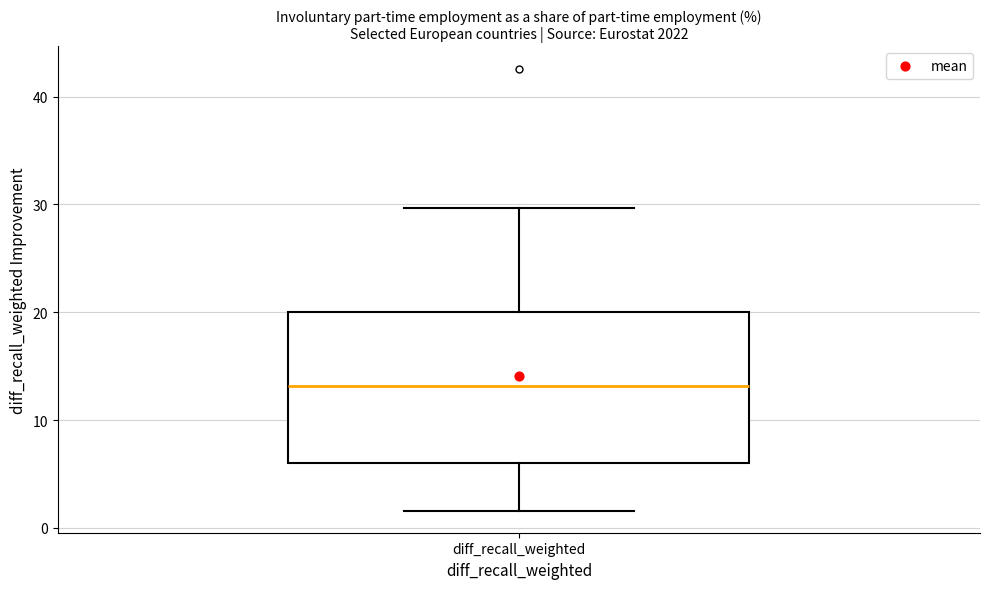

Transcribe this box plot: give where the median line is, the range the box spans, and where the two whiskers end, as read against the y-axis. The values are not printed on the chart, so give them approximately, as read against the axis.

median 13, box 6 to 20, whiskers 2 to 30